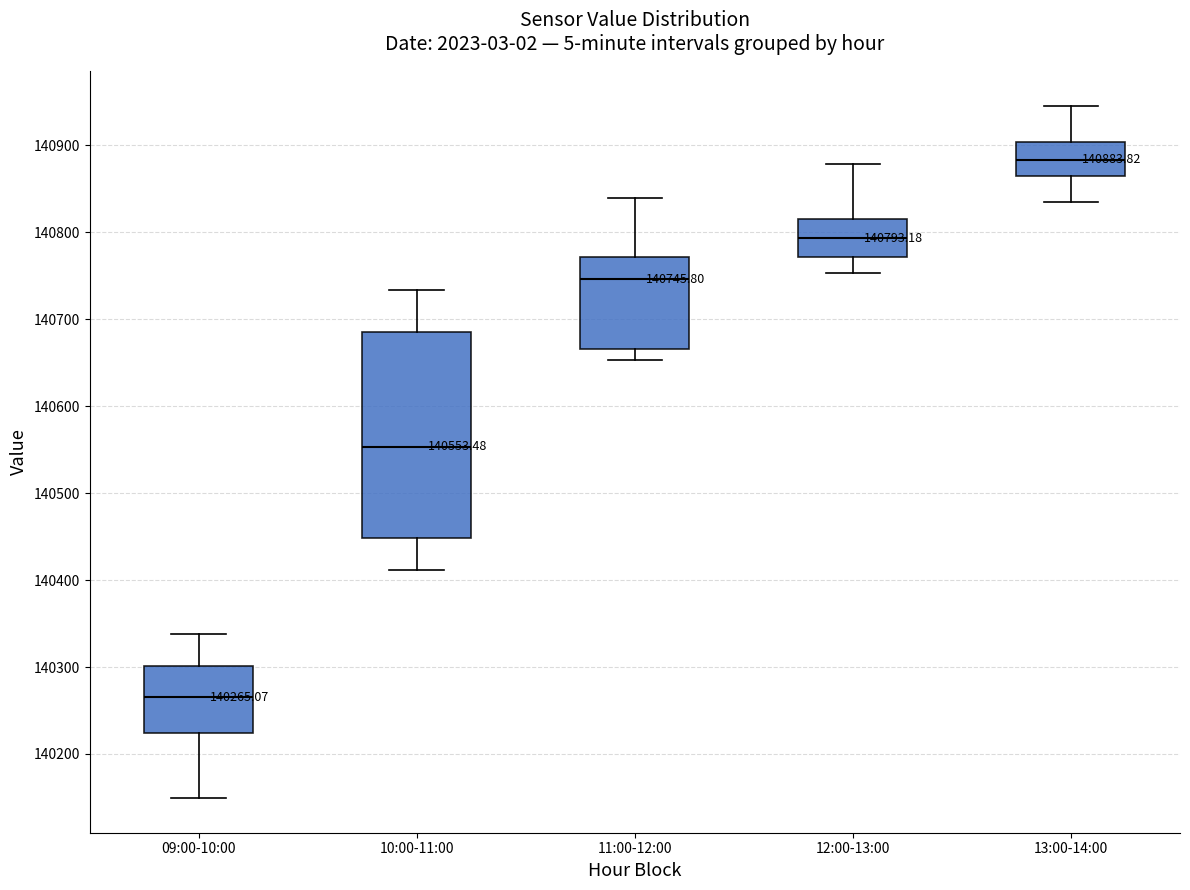

Which box's median line is the lowest?

09:00-10:00